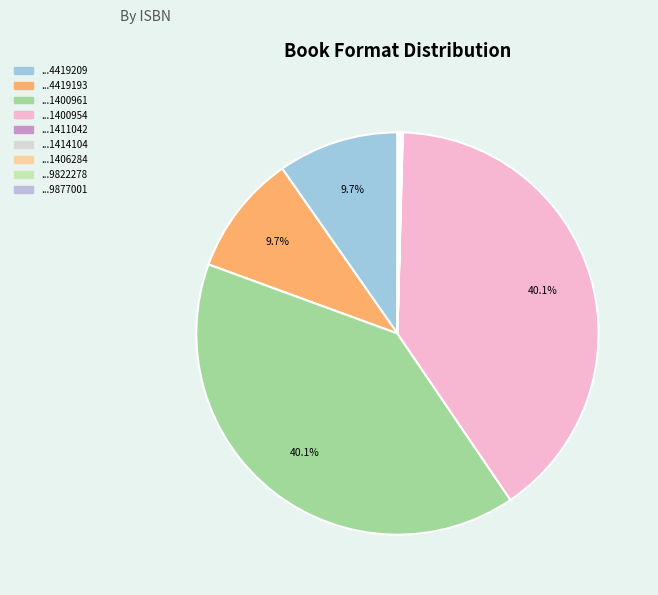

Which category has the biggest portion of the pie?

9781481400961